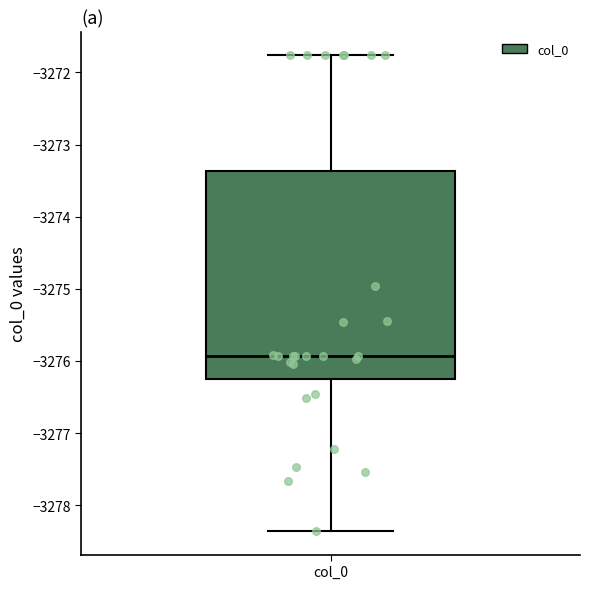

Transcribe this box plot: give where the median line is, the range the box spans, and where the two whiskers end, as read against the y-axis. The values are not printed on the chart, so give them approximately, as read against the axis.

median -3275.9, box -3276.2 to -3273.4, whiskers -3278.4 to -3271.8